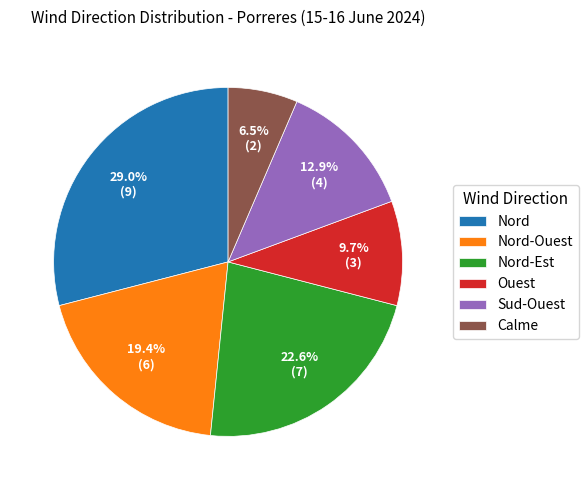

To the nearest percent, what is the combined percentage of Nord and Ouest?

39%